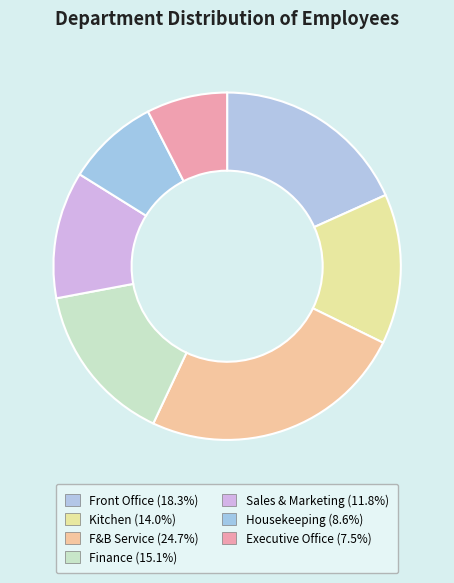

Between ហិរញ្ញវត្ថុ and ការិយាល័យជួរមុខ, which is larger?

ការិយាល័យជួរមុខ